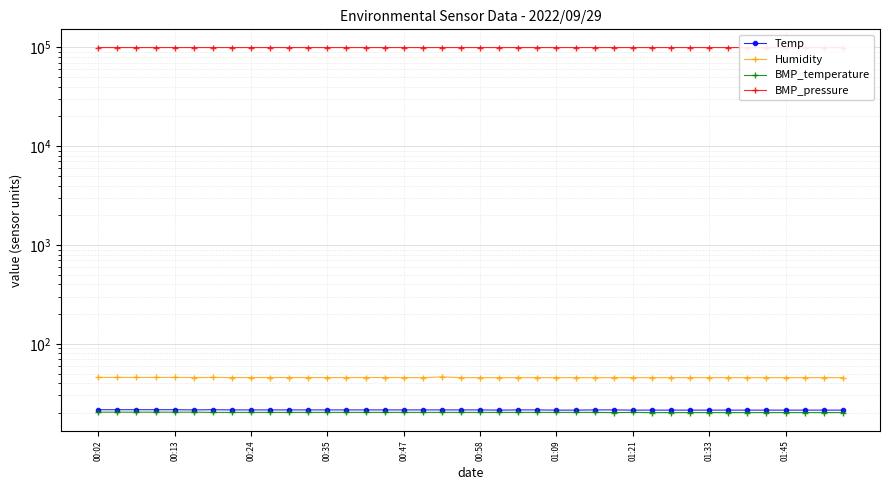

Which series has the largest total across all categories?

BMP_pressure